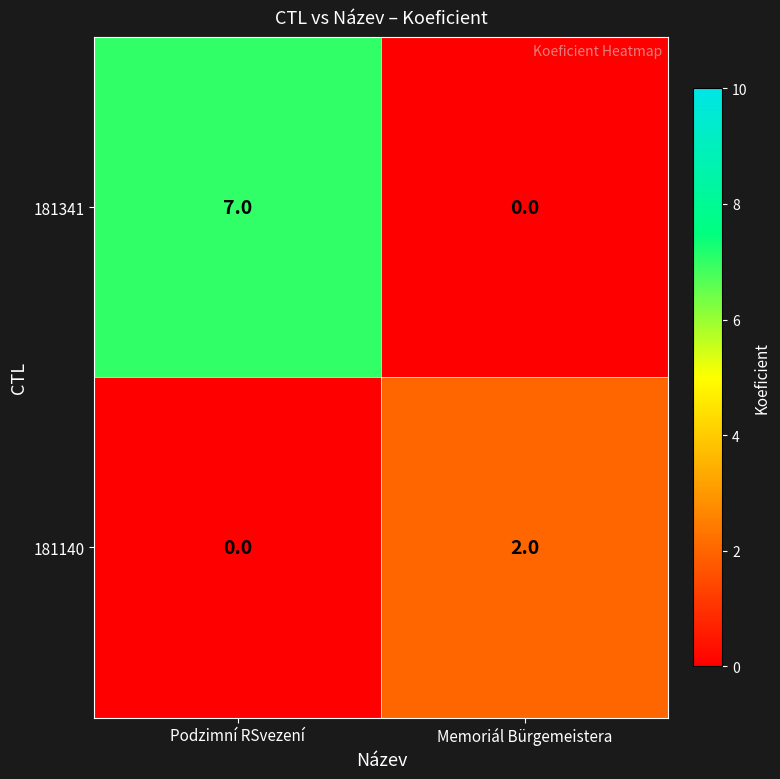

At which label is 181140 closest to 1?

Podzimní RSvezení